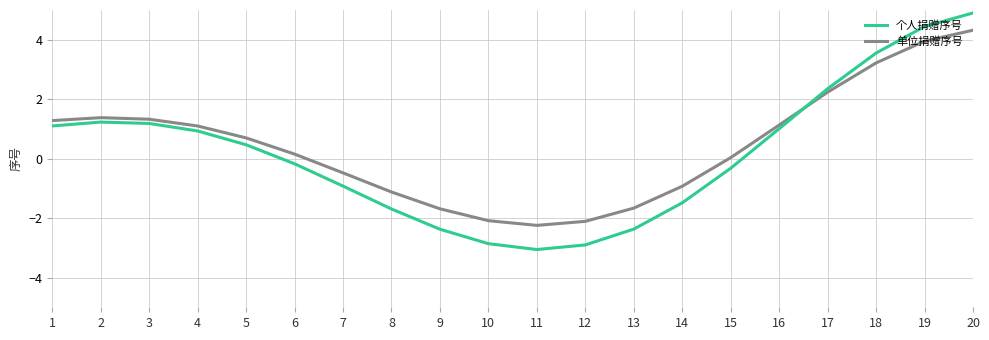

How many categories are shown in the chart?

20